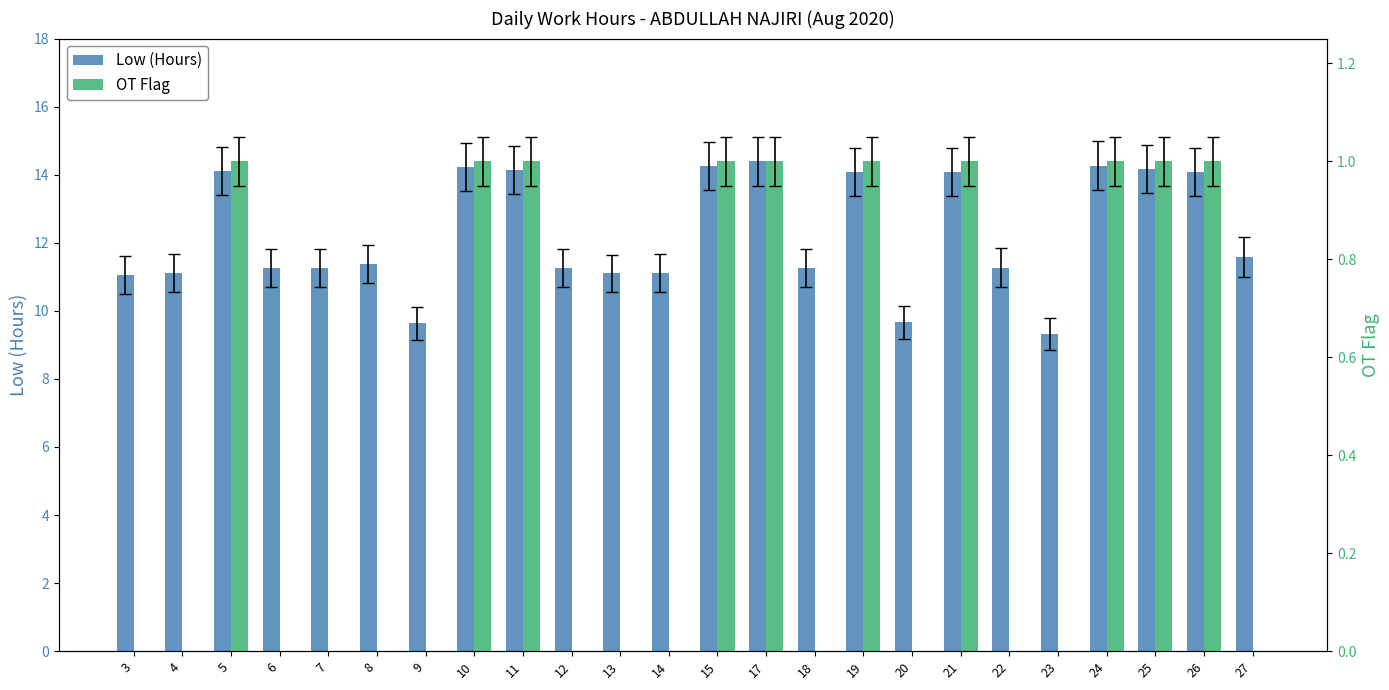

How many values in the Low (Hours) series exceed 11?

21